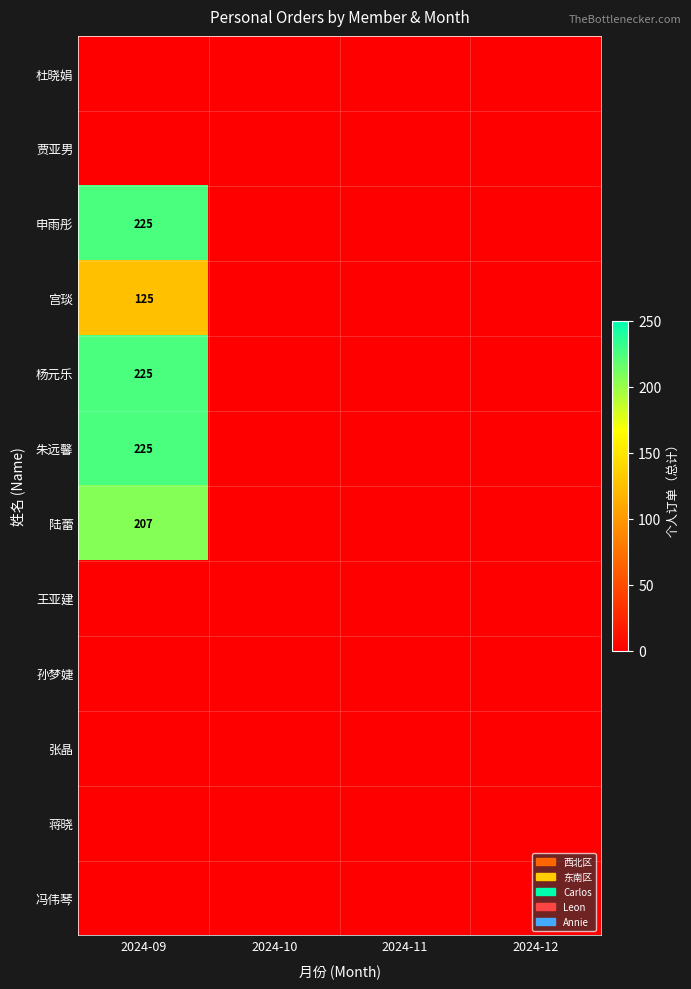

At how many categories does at least one series exceed 211?

1